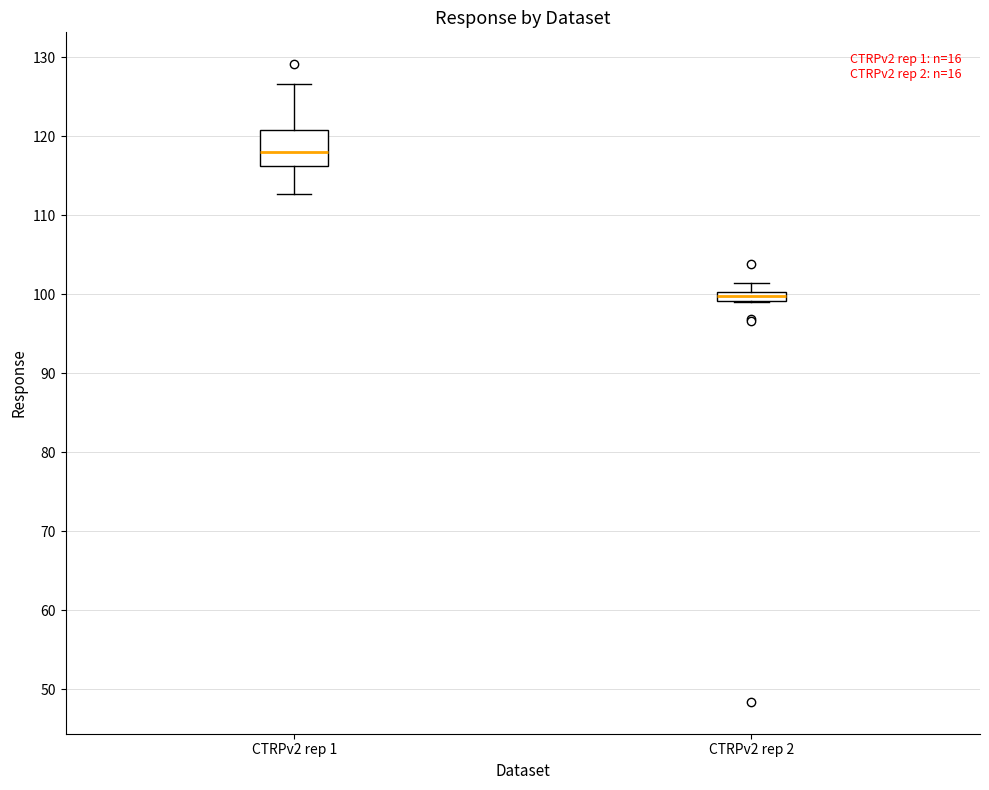

Which box is the tallest, from its lower edge to its upper edge?

CTRPv2 rep 1